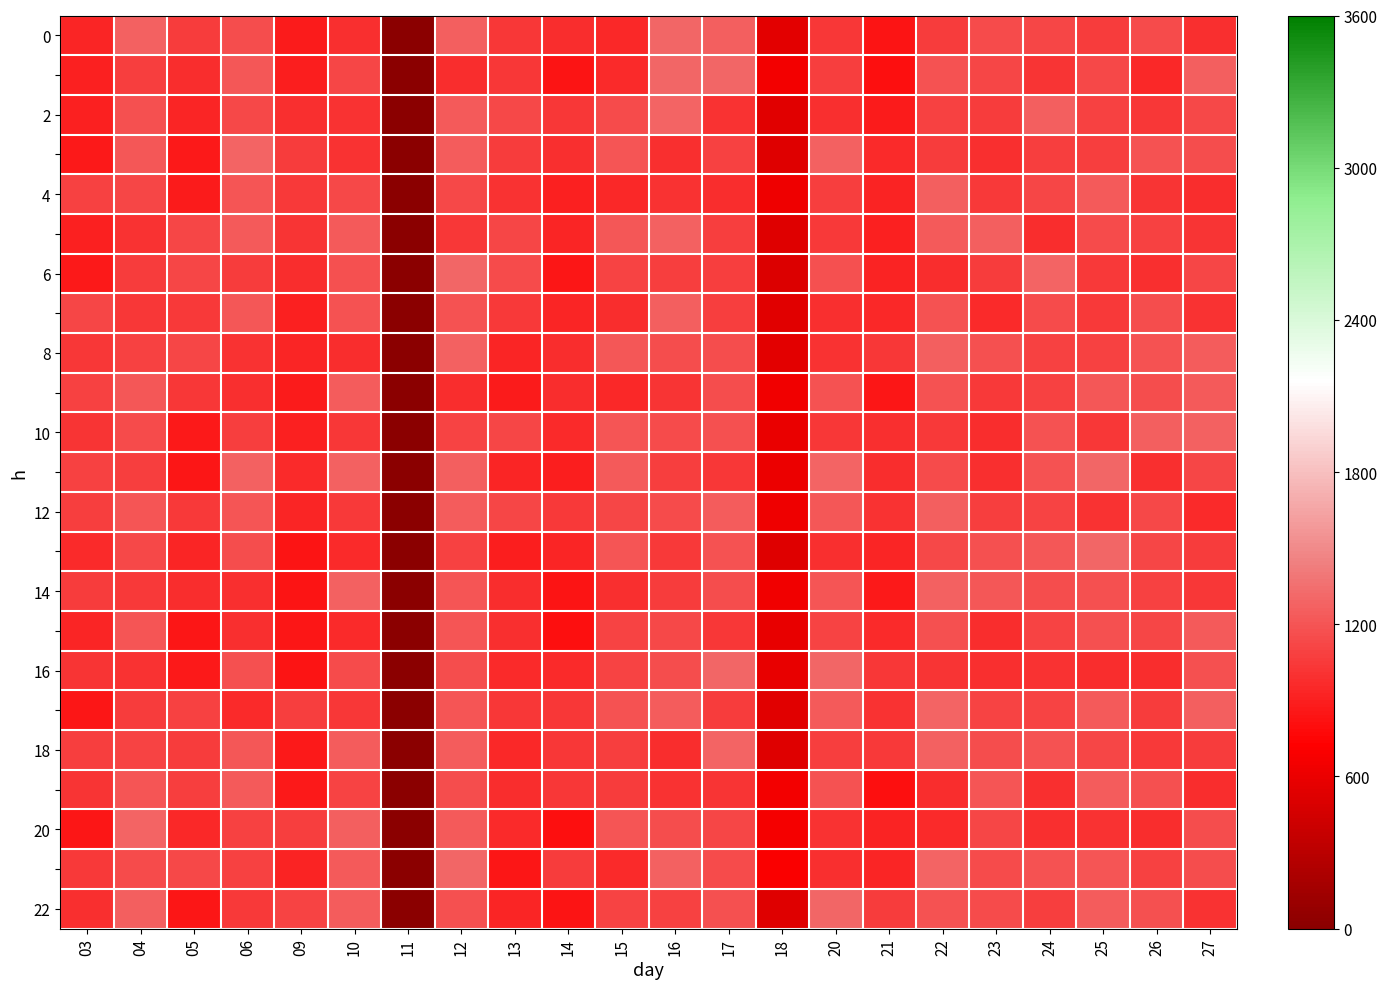

How many series are shown in this chart?

23